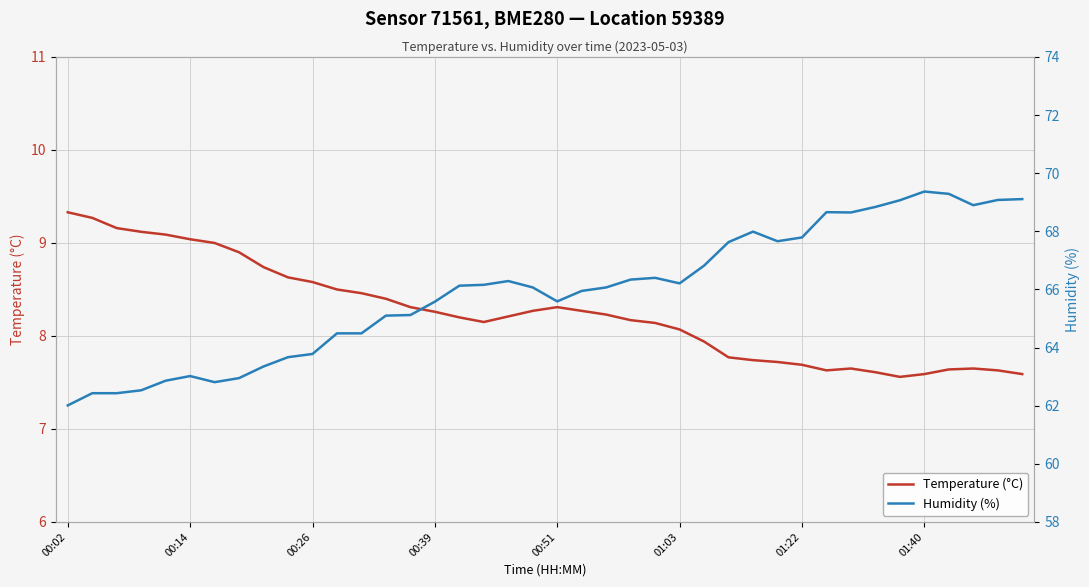

Which series has the widest spread of values?

Humidity (%)